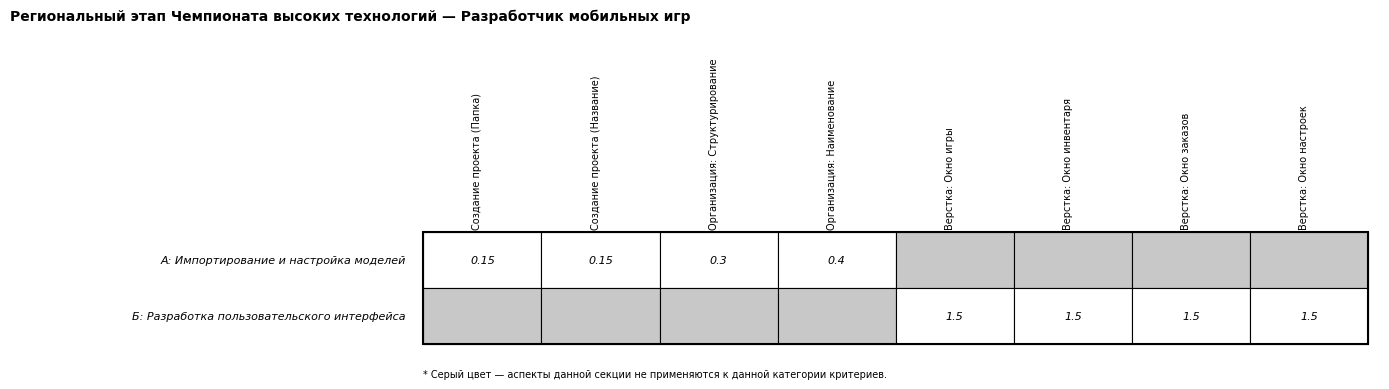

Reading left to right, list all the values displayed in this chart.

А: Импортирование и настройка моделей: 0=0.1	1=0.1	2=0.3	3=0.4	4=0.0	5=0.0	6=0.0	7=0.0
Б: Разработка пользовательского интерфейса: 0=0.0	1=0.0	2=0.0	3=0.0	4=1.5	5=1.5	6=1.5	7=1.5